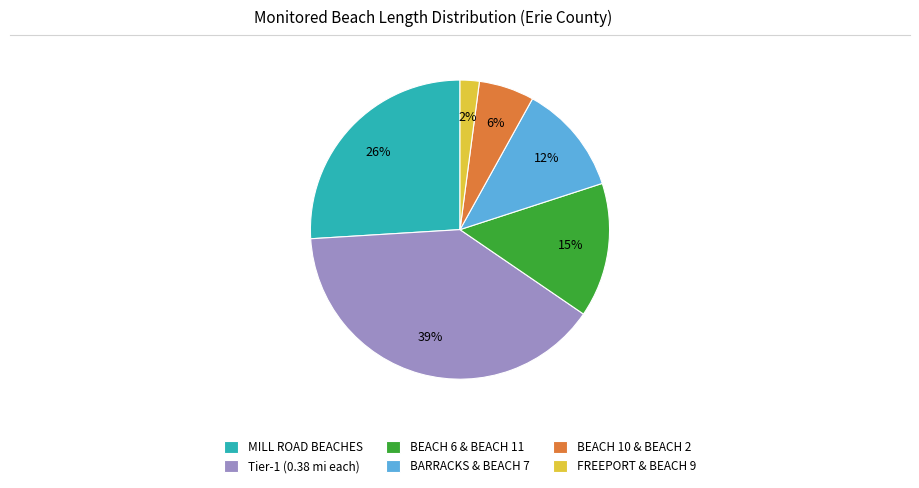

Do BARRACKS & BEACH 7 and FREEPORT & BEACH 9 together represent more than half of the pie?

No